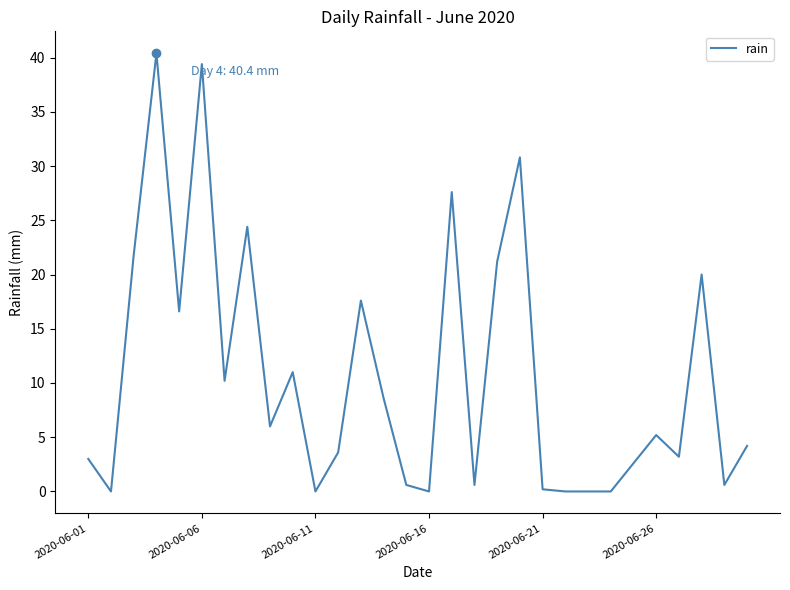

How many lines are shown in the chart?

1